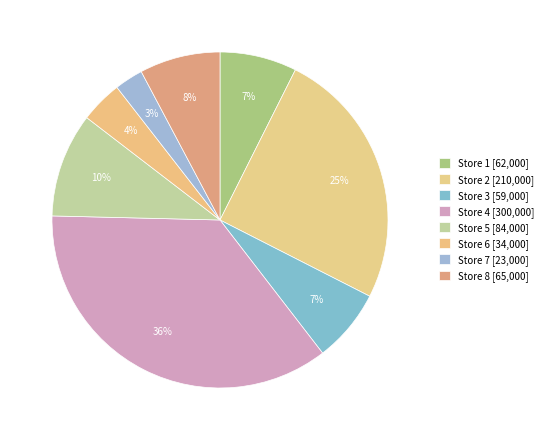

To the nearest percent, what is the combined percentage of Store 1 and Store 4?

43%